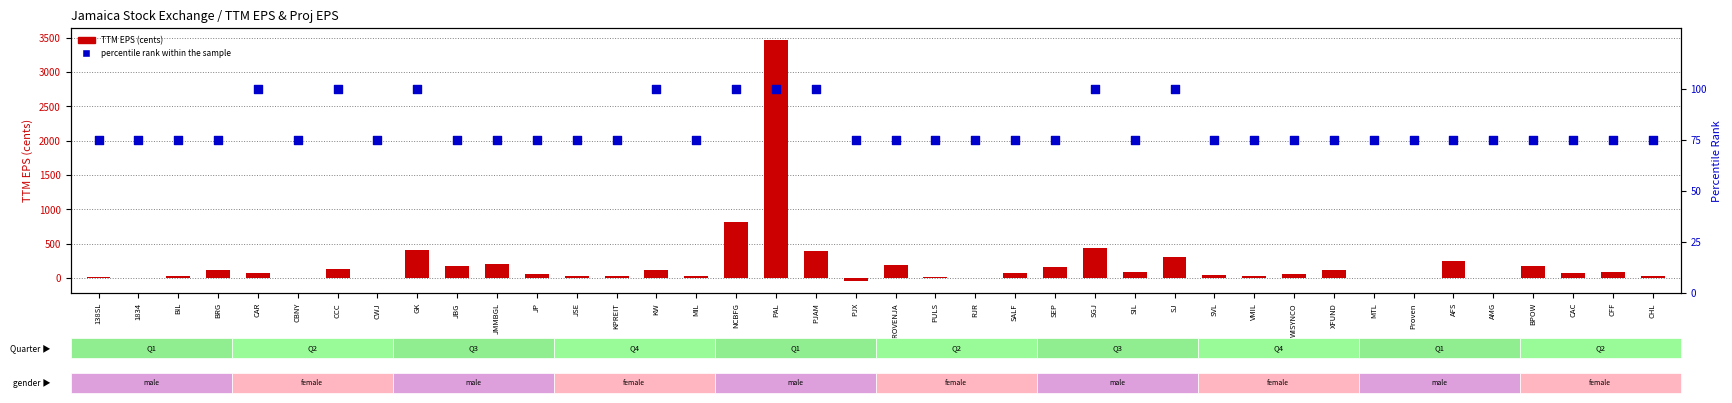

What is the total value across all series at PJX?

31.8